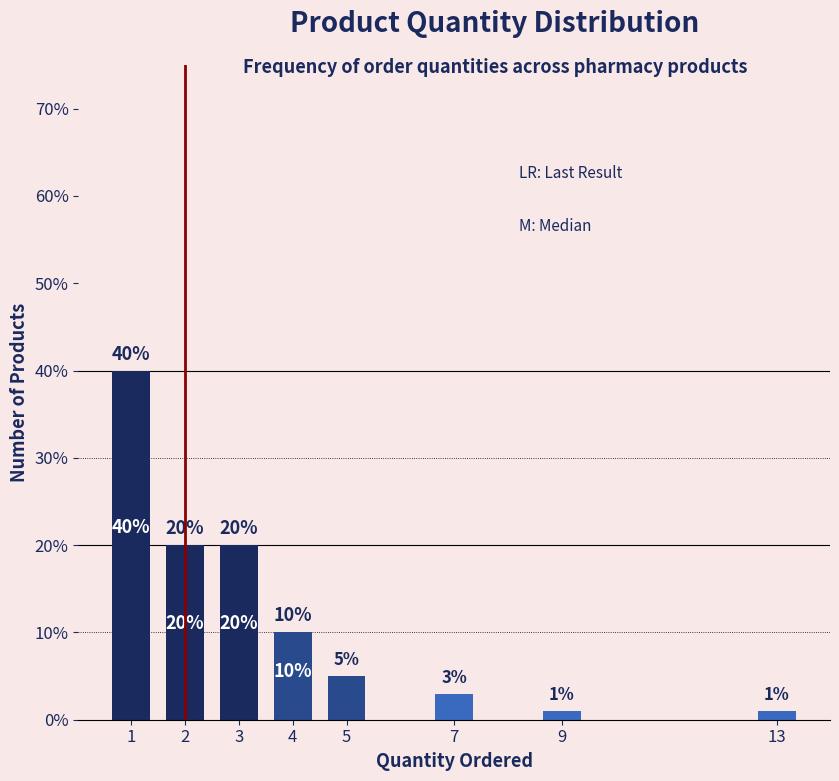

Reading left to right, list all the values displayed in this chart.

40	20	20	10	5	3	1	1